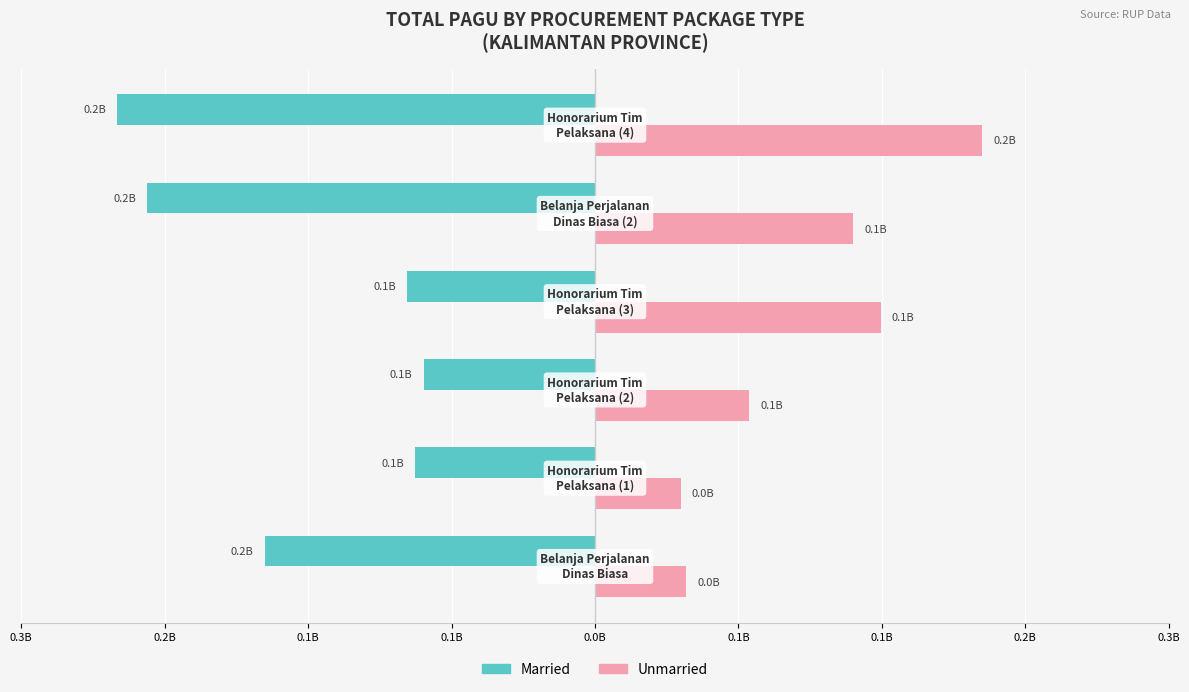

What are all the series names shown in the legend?

Married, Unmarried